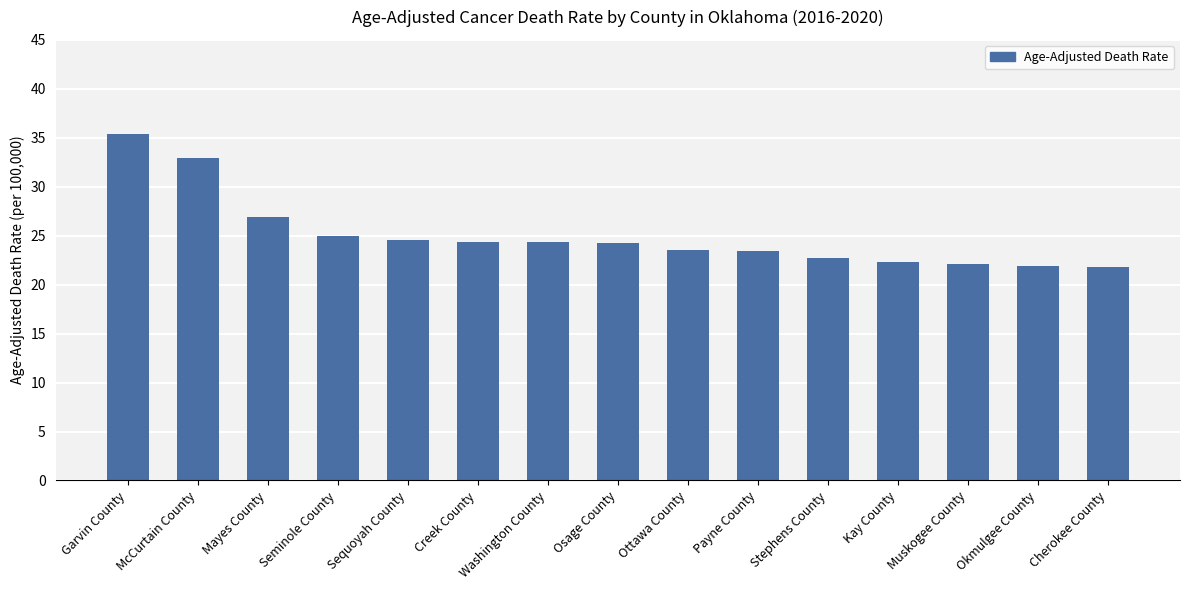

The chart shows a value of 24.4 at Creek County. True or false?

True